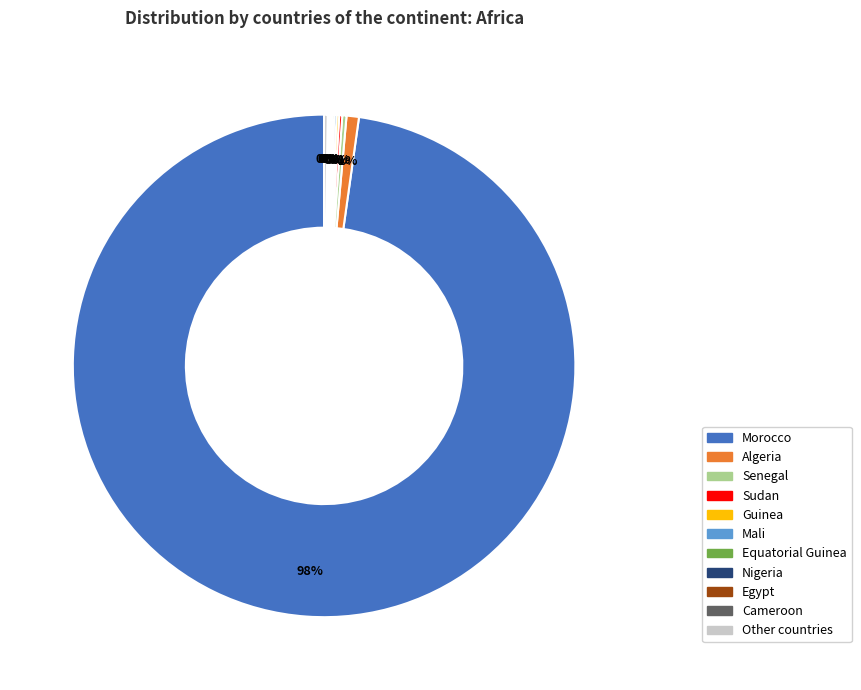

Is there a majority slice in this chart?

Yes